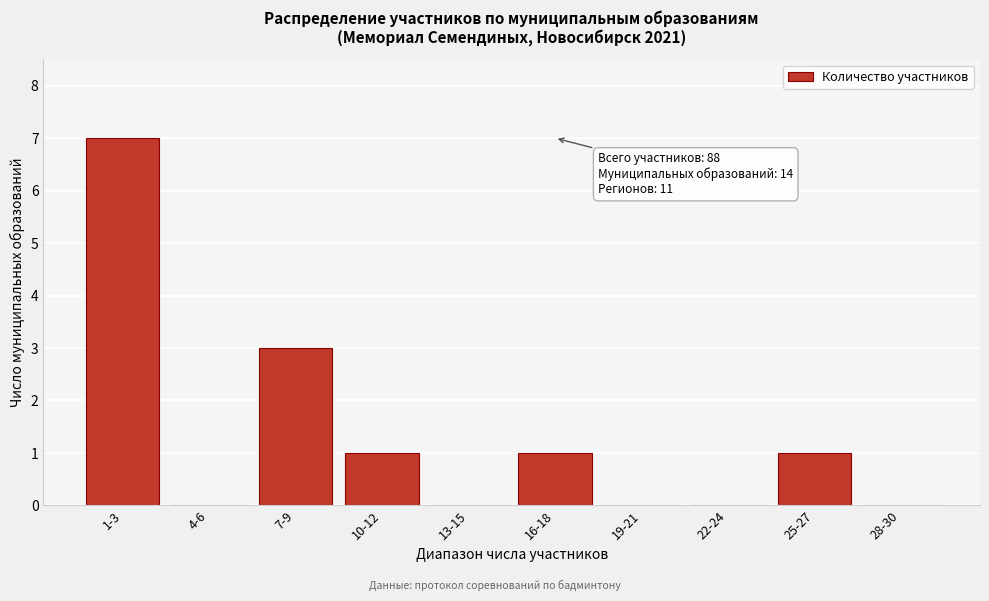

Reading left to right, extract all data points from this chart.

1-3=7	4-6=0	7-9=3	10-12=1	13-15=0	16-18=1	19-21=0	22-24=0	25-27=1	28-30=0